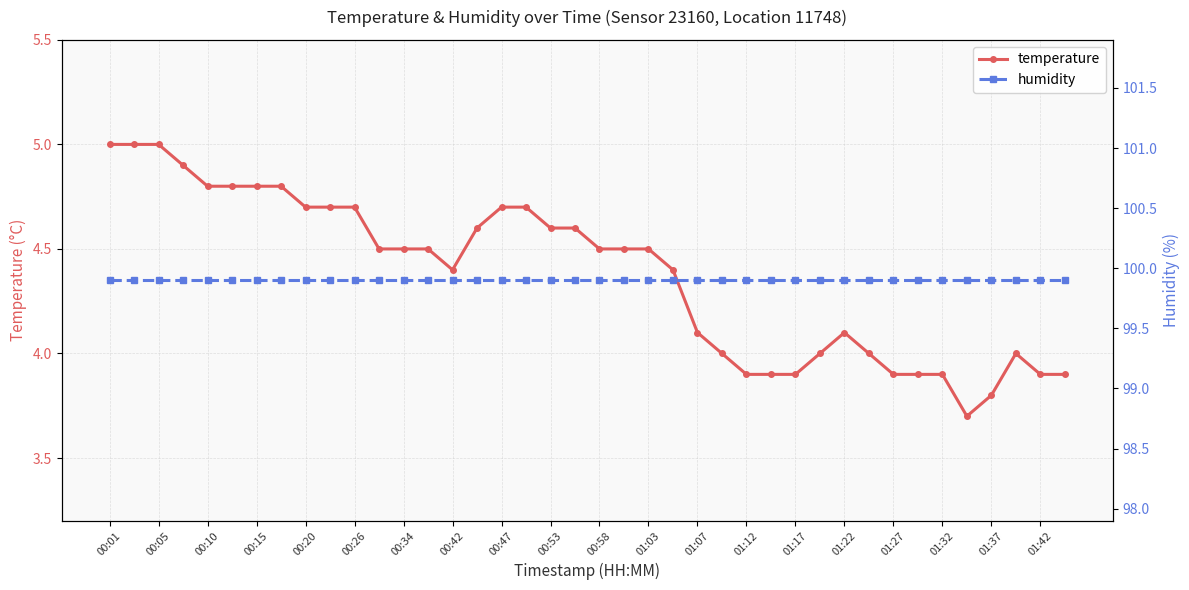

What is the value of the humidity point at the 26th from the left?

99.9